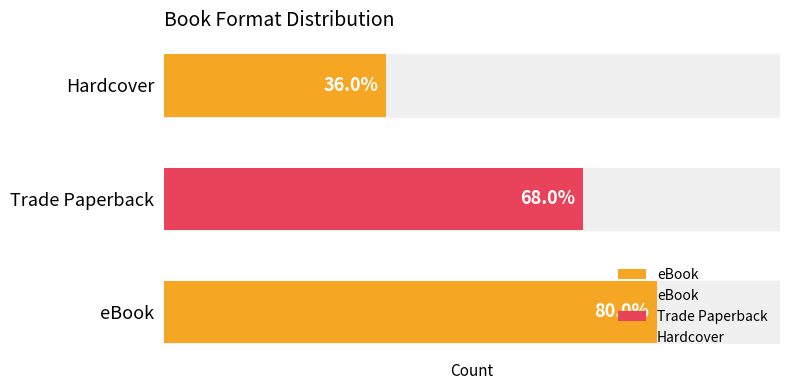

Reading right to left, transcribe all the data shown in this chart.

9	17	20